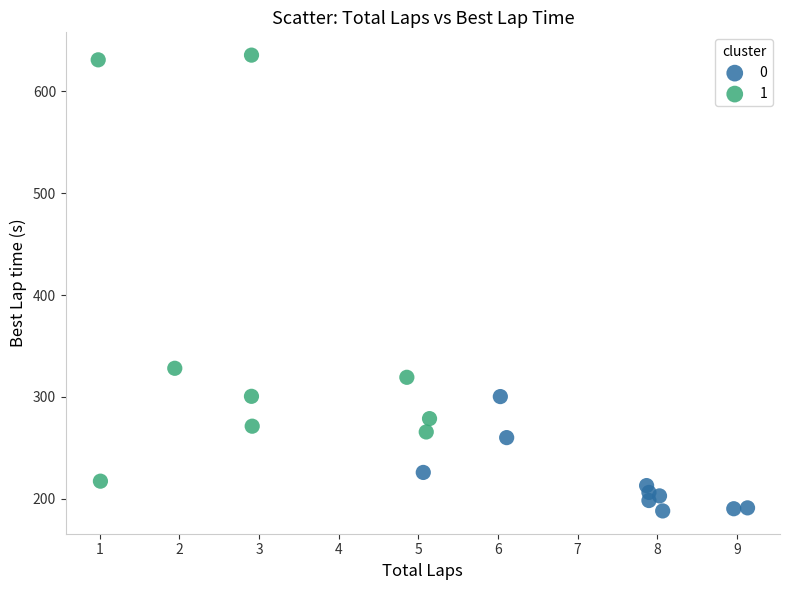

What are all the series names shown in the legend?

0, 1